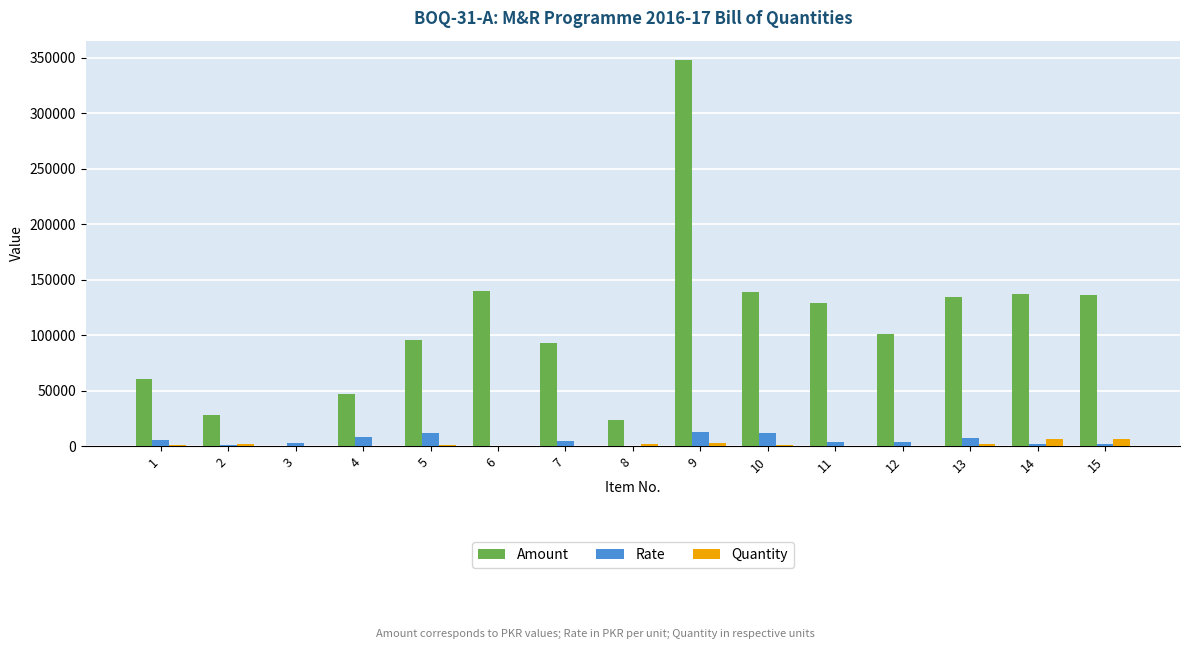

What is the sum of all Rate values?

80356.3